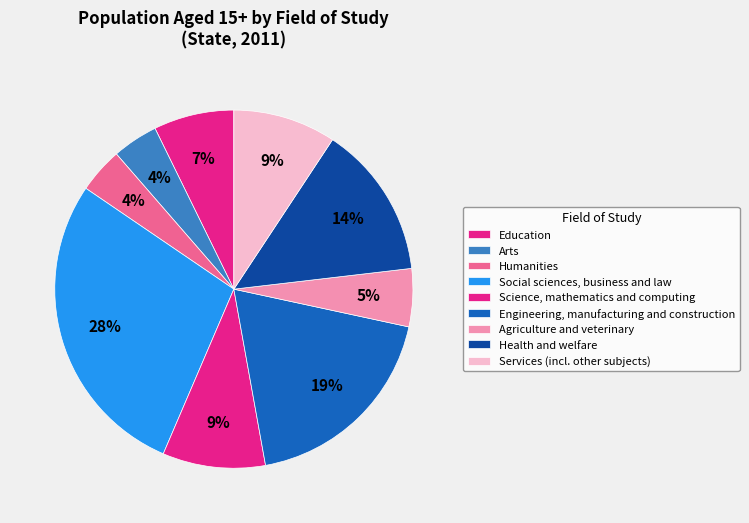

Which has a higher value, Humanities or Engineering, manufacturing and construction?

Engineering, manufacturing and construction